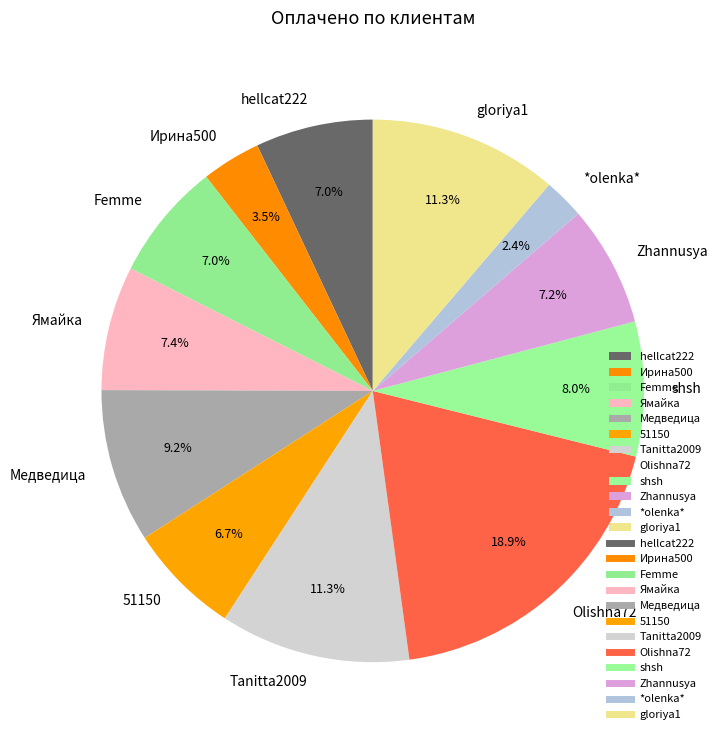

Count the number of slices in the pie.

12